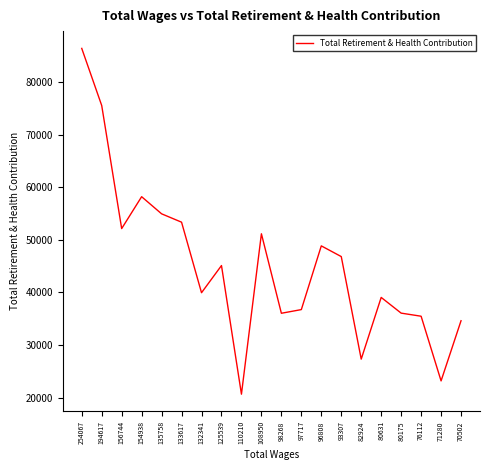

What is the difference between the maximum and minimum values?

65717